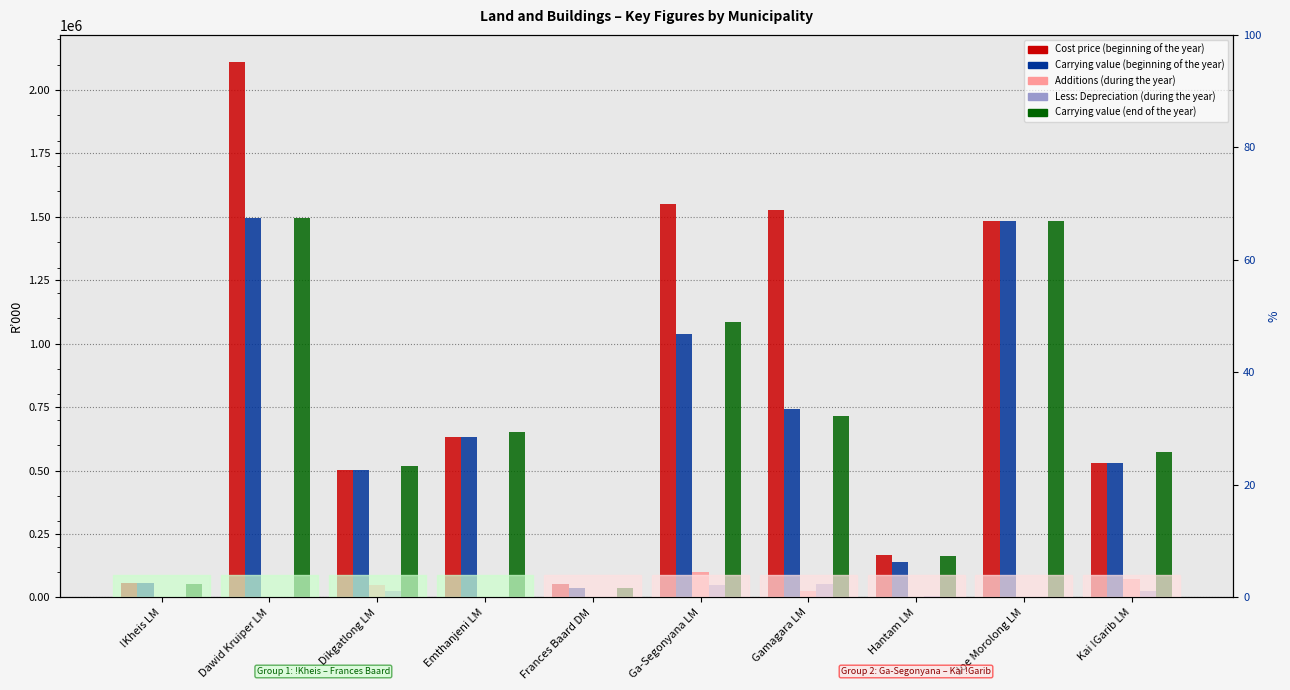

Between Emthanjeni LM and Ga-Segonyana LM, which is larger?

Ga-Segonyana LM